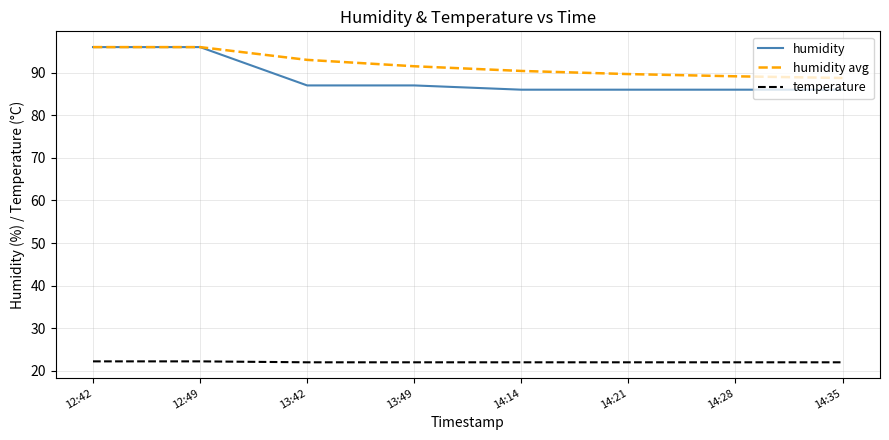

The humidity avg series shows 96.0 at 12:49. True or false?

True